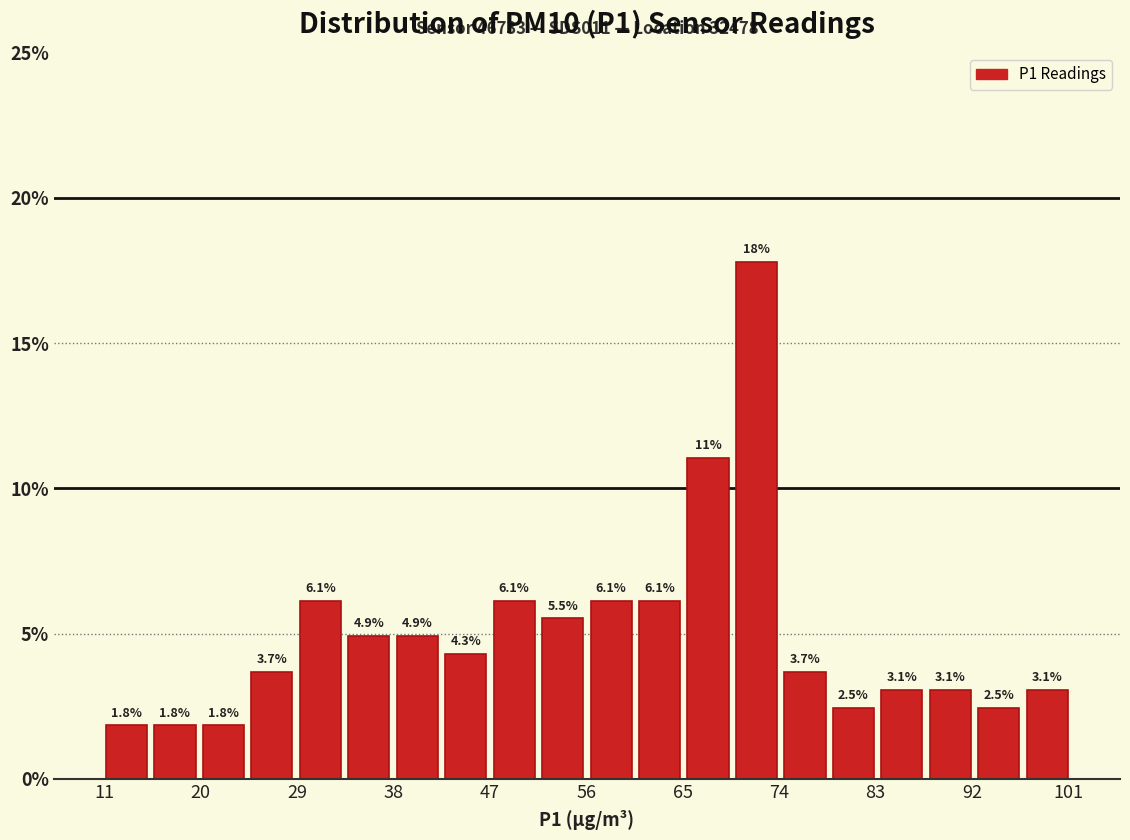

Which range on the x-axis has the tallest bar?

70 to 74